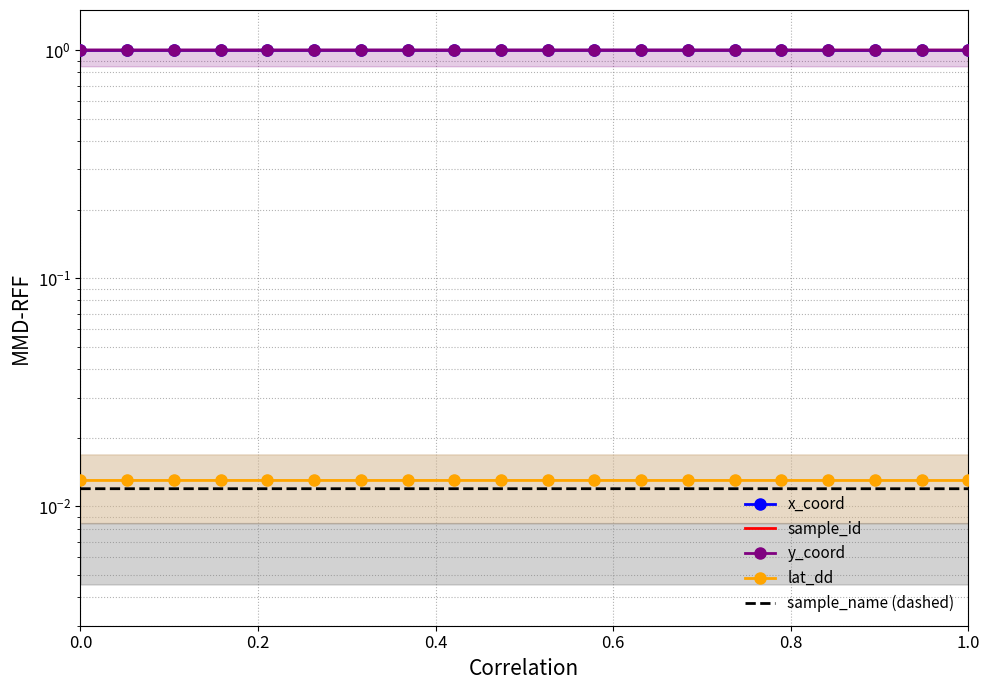

Where is the first local minimum for sample_name (dashed)?

0.6